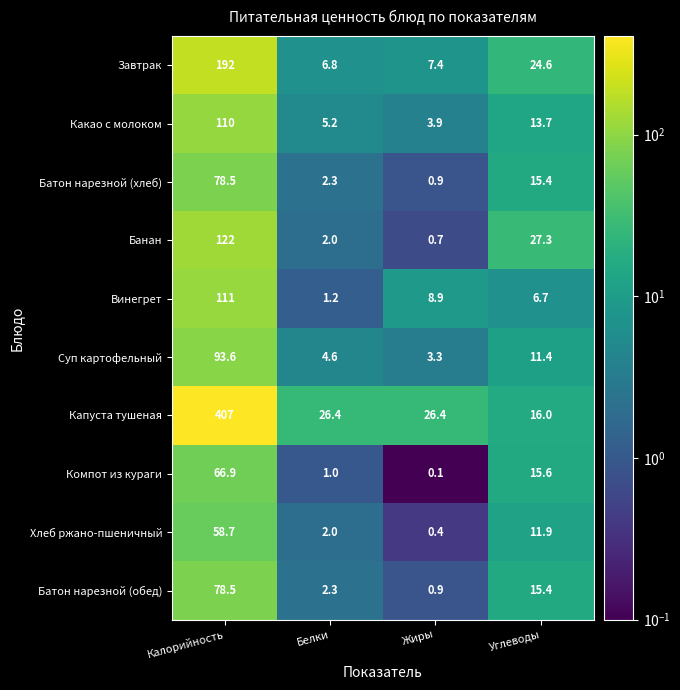

True or false: Компот из кураги has a value of 66.9 at Калорийность.

True